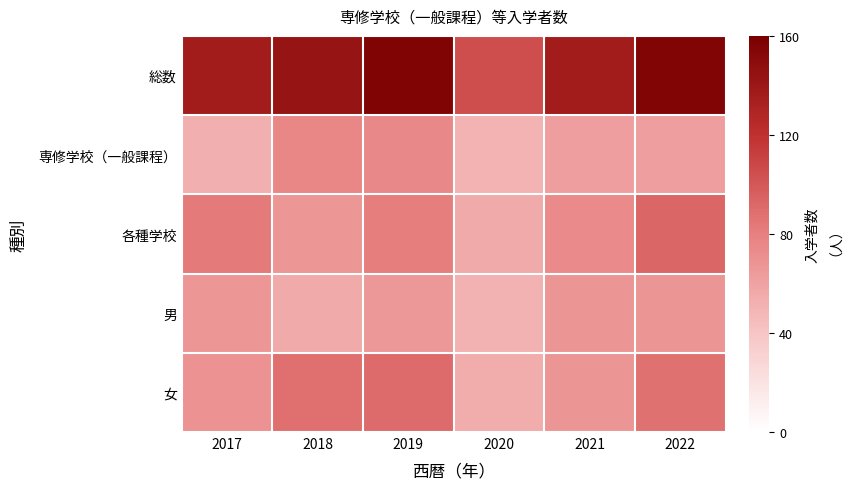

Rank the series by their maximum value, from lowest to highest.

男, 専修学校（一般課程）, 女, 各種学校, 総数